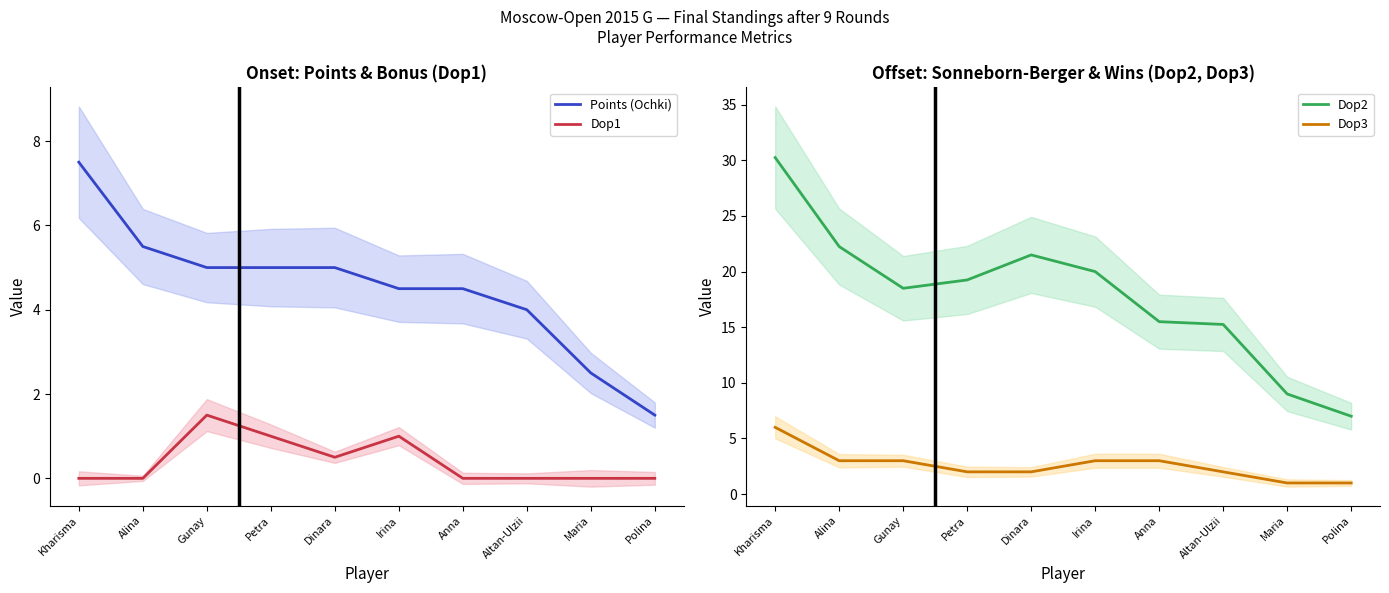

The value of Points (Ochki) at Irina is 4.5. True or false?

True